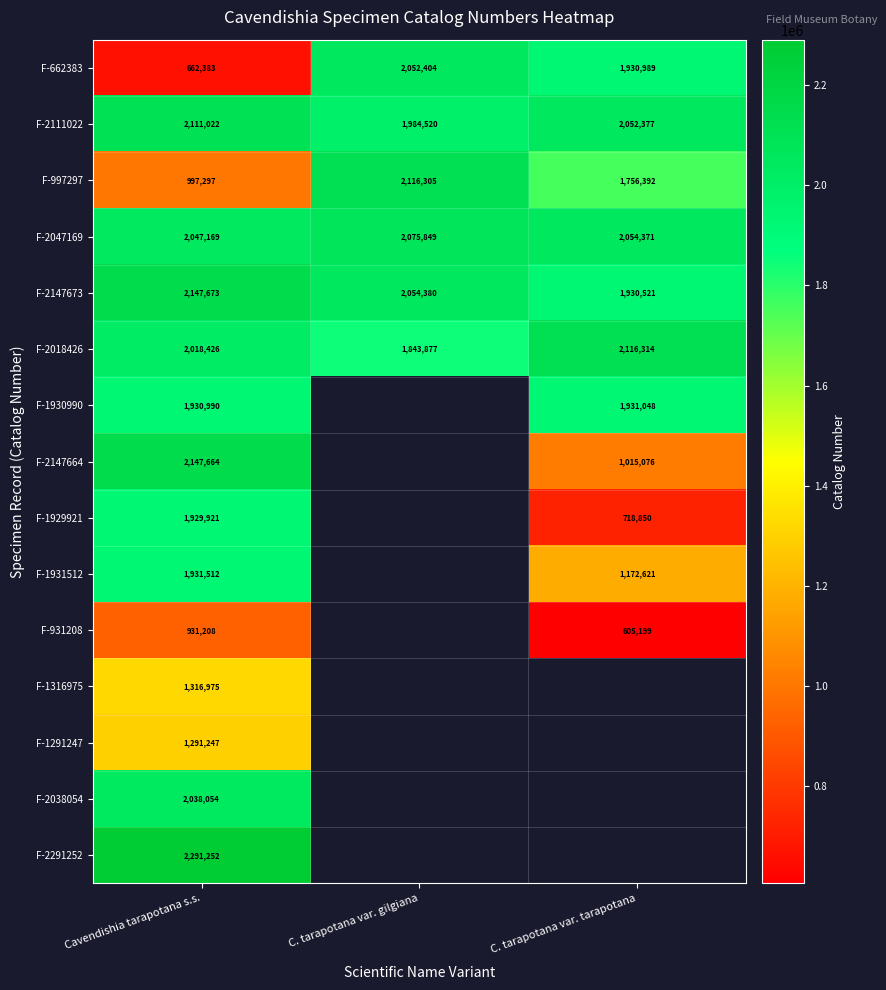

What is the difference between the maximum and second lowest values in the F-2018426 series?

97888